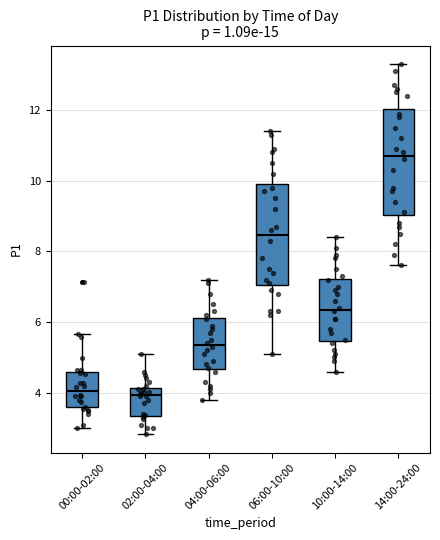

Reading left to right, transcribe this box plot: for each box, give where its median line is, the range the box spans, and where its two whiskers end, as read against the y-axis. The values are not printed on the chart, so give them approximately, as read against the axis.

00:00-02:00: median 4.0, box 3.6 to 4.6, whiskers 3.0 to 5.6
02:00-04:00: median 4.0, box 3.4 to 4.2, whiskers 2.8 to 5.2
04:00-06:00: median 5.4, box 4.6 to 6.2, whiskers 3.8 to 7.2
06:00-10:00: median 8.4, box 7.0 to 10.0, whiskers 5.2 to 11.4
10:00-14:00: median 6.4, box 5.4 to 7.2, whiskers 4.6 to 8.4
14:00-24:00: median 10.8, box 9.0 to 12.0, whiskers 7.6 to 13.4